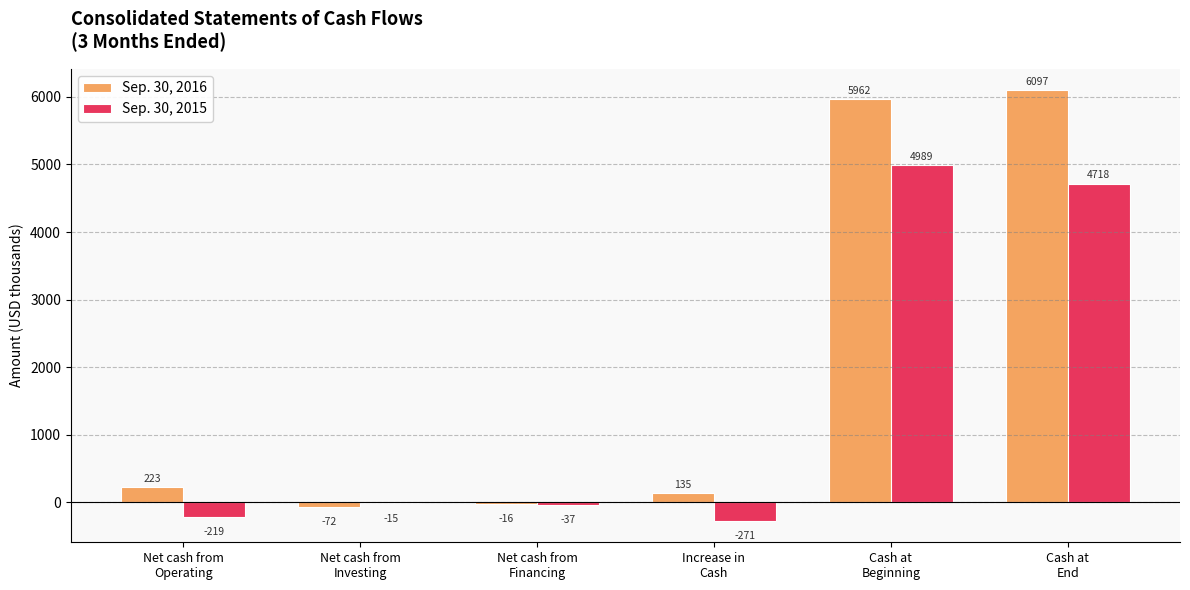

Where is Sep. 30, 2015 nearest to the value 2359?

Cash at
End